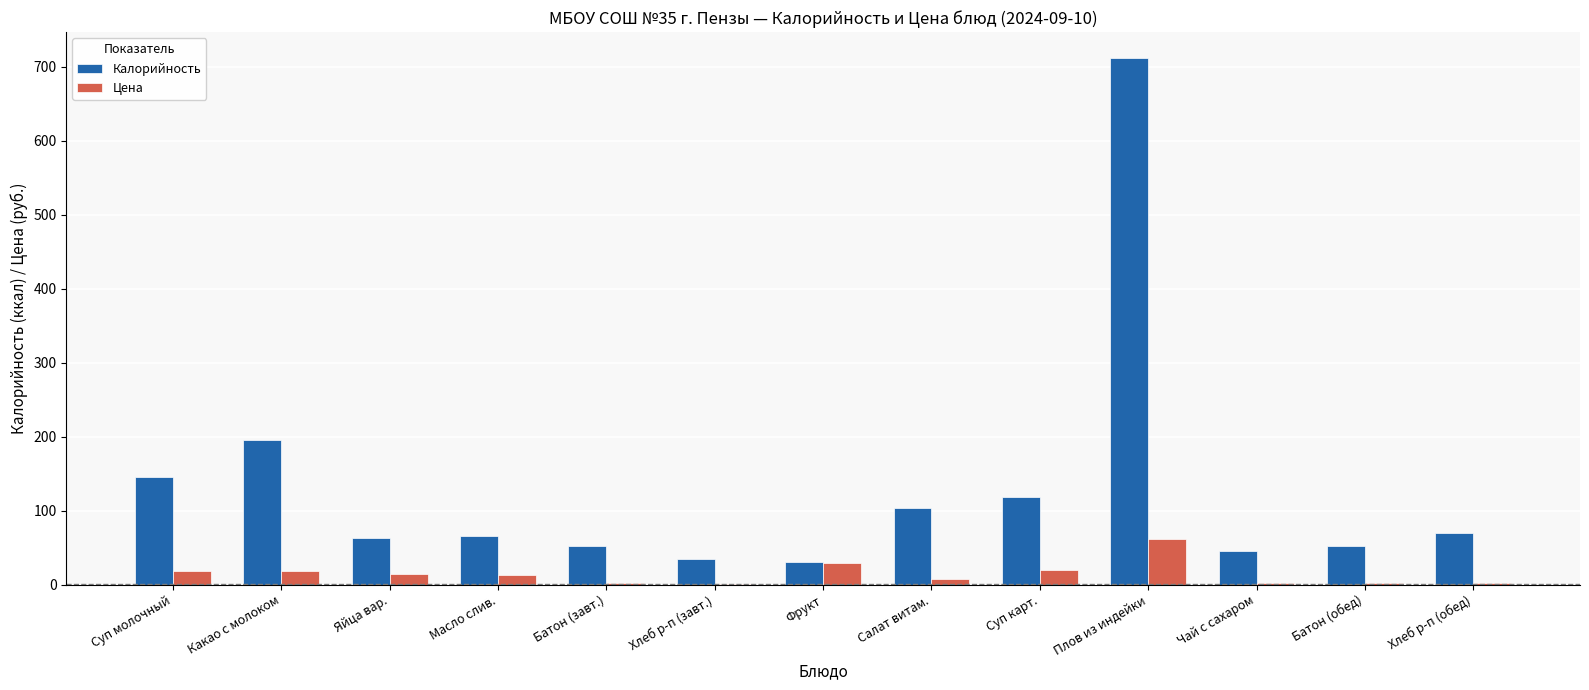

Which category has the highest value across all series?

Плов из индейки